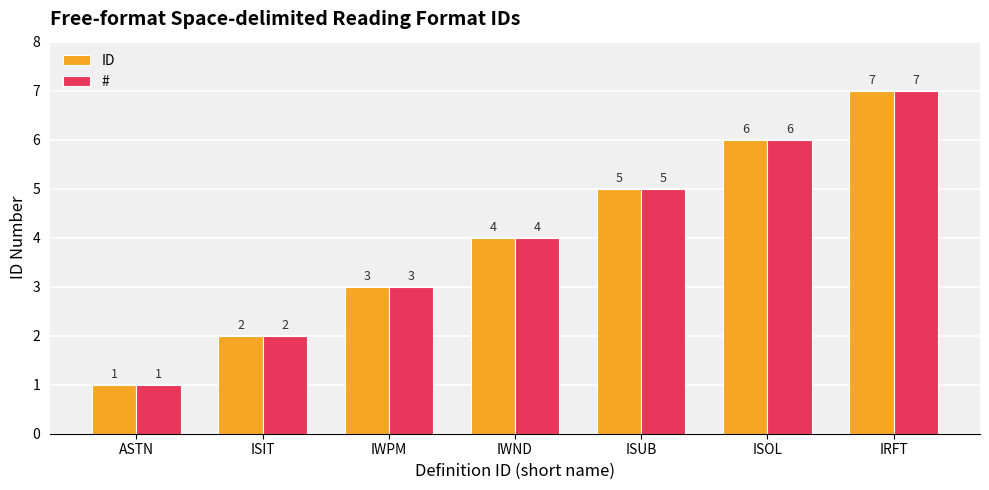

Is the value of # at IRFT greater than the value of ID at ISIT?

Yes